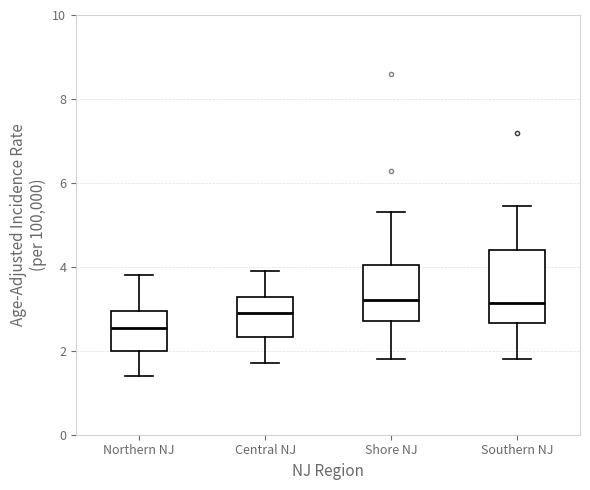

Reading left to right, transcribe this box plot: for each box, give where its median line is, the range the box spans, and where its two whiskers end, as read against the y-axis. The values are not printed on the chart, so give them approximately, as read against the axis.

Northern NJ: median 2.6, box 2.0 to 3.0, whiskers 1.4 to 3.8
Central NJ: median 3.0, box 2.4 to 3.2, whiskers 1.8 to 4.0
Shore NJ: median 3.2, box 2.8 to 4.0, whiskers 1.8 to 5.4
Southern NJ: median 3.2, box 2.6 to 4.4, whiskers 1.8 to 5.4